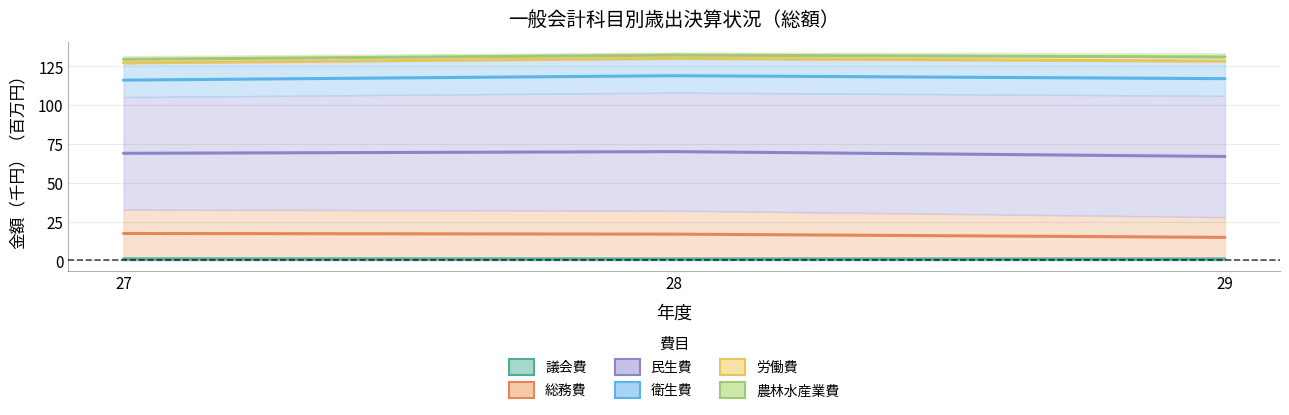

The 農林水産業費 series shows 119.8 at 27. True or false?

False